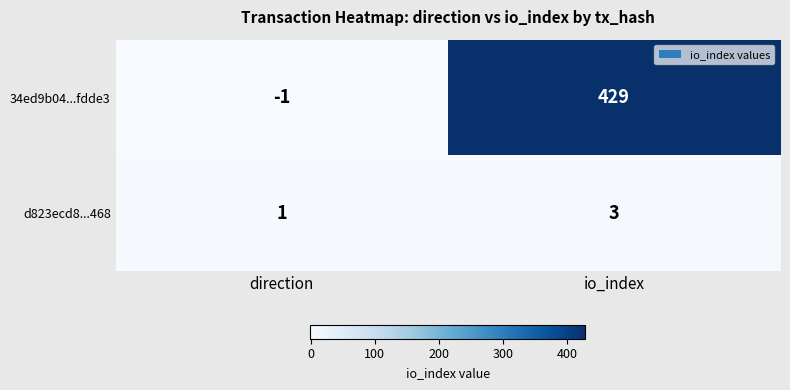

Is it true that d823ecd8...468 equals 0 at direction?

False